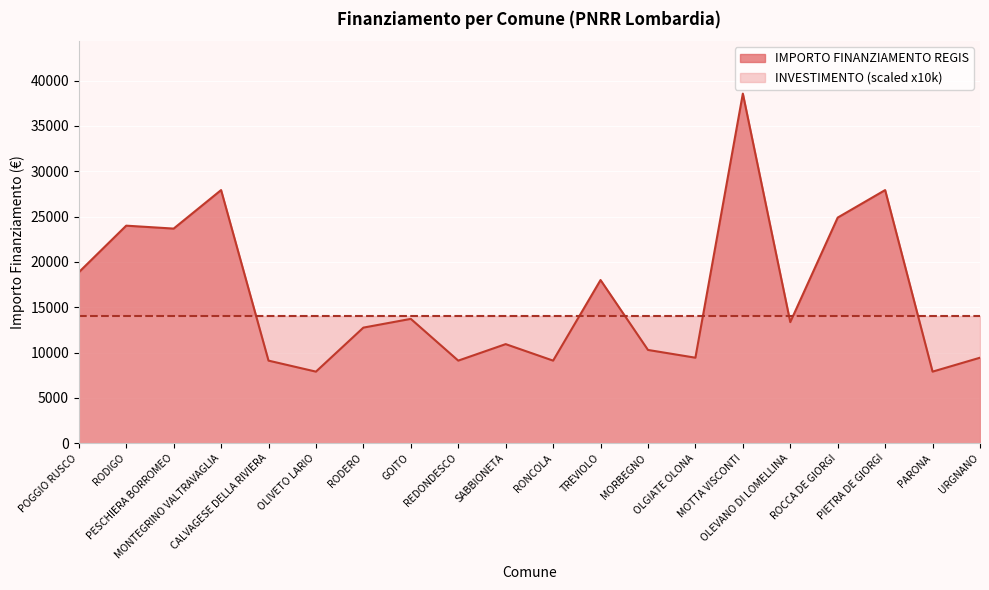

Is it true that the value at URGNANO is 9427?

True